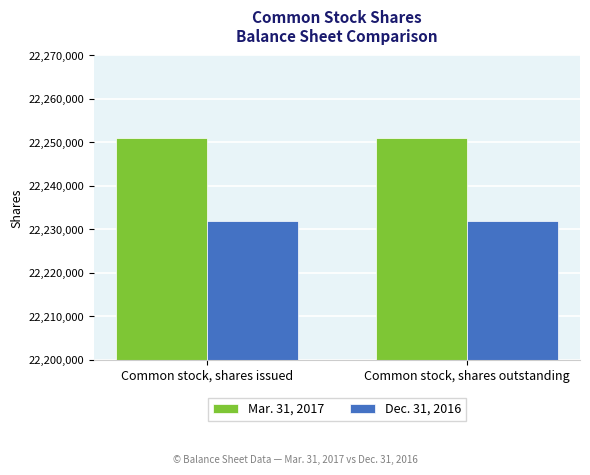

What is the approximate value of Mar. 31, 2017 at Common stock, shares outstanding?

22251000